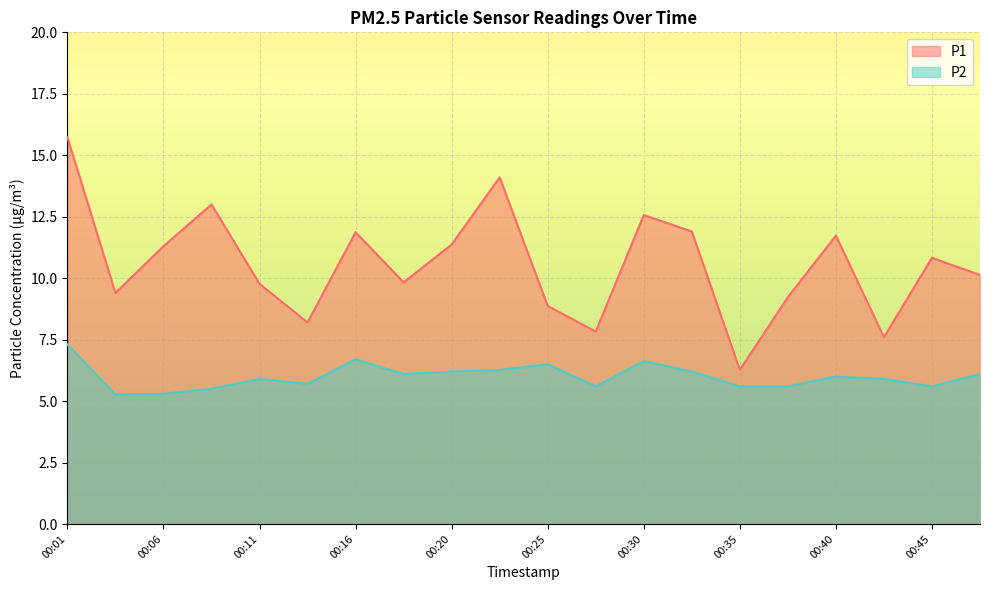

What is the minimum value for P2?

5.3